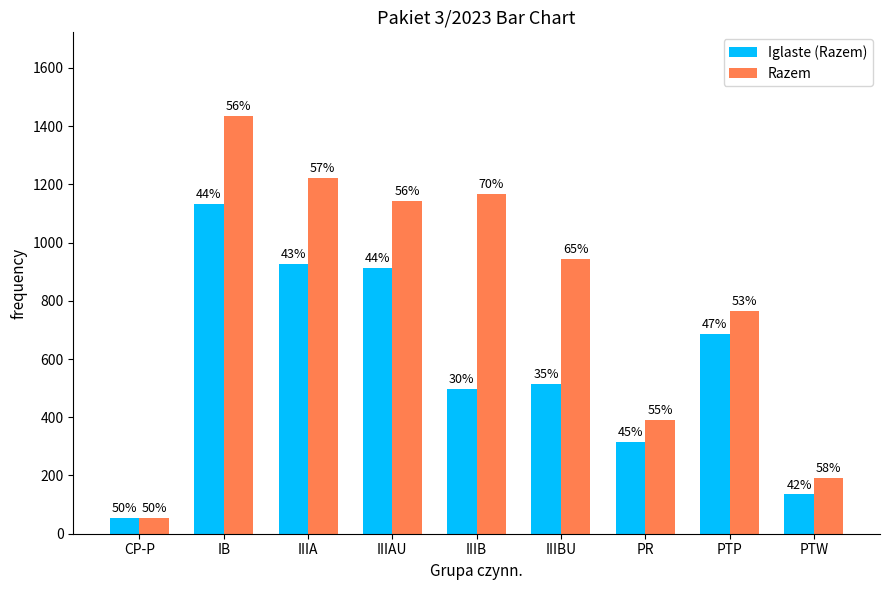

At IB, list the series in order from smallest to largest.

Iglaste (Razem), Razem